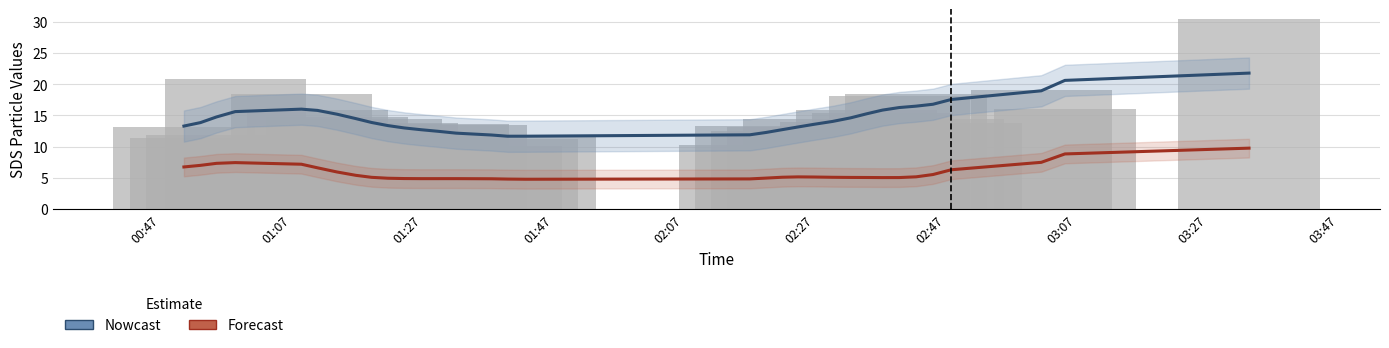

The Forecast series shows 1.7 at 28. True or false?

False